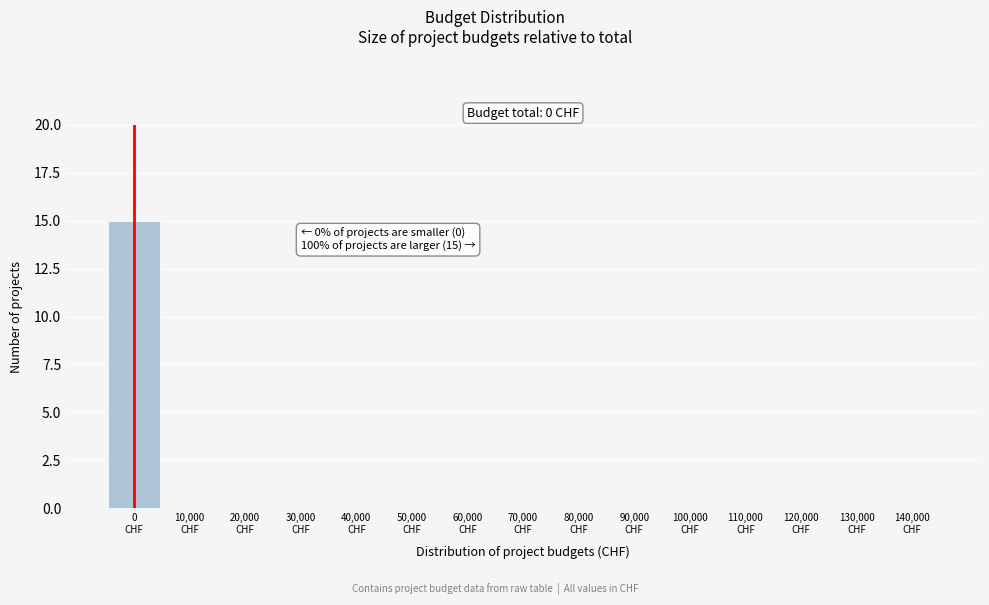

What is the greatest value displayed?

15